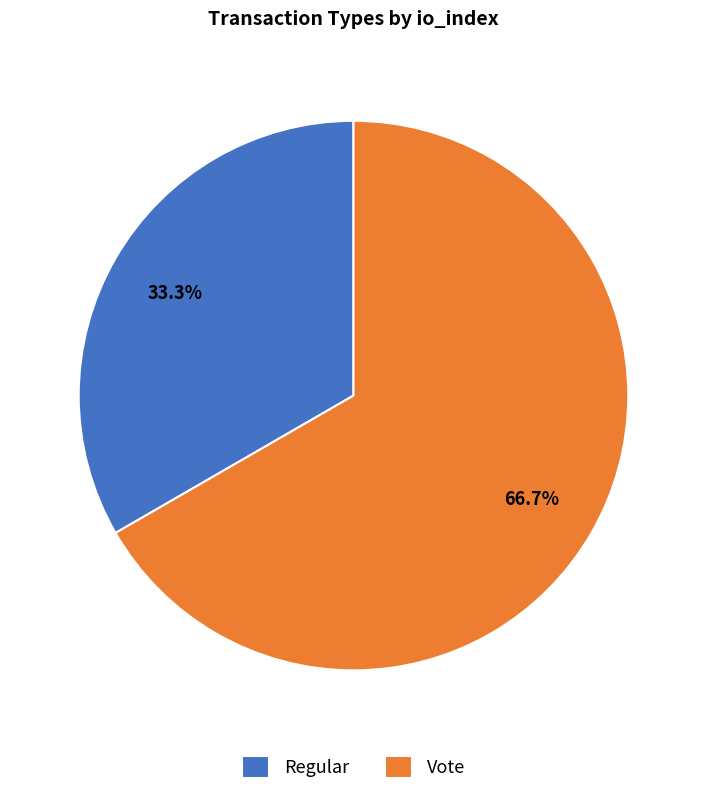

To the nearest percent, what is the difference between the Vote and Regular slice percentages?

33%